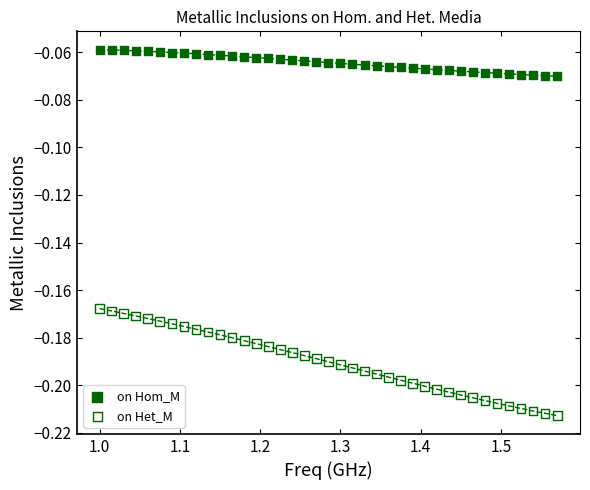

Which series reaches the maximum Y coordinate?

on Hom_M